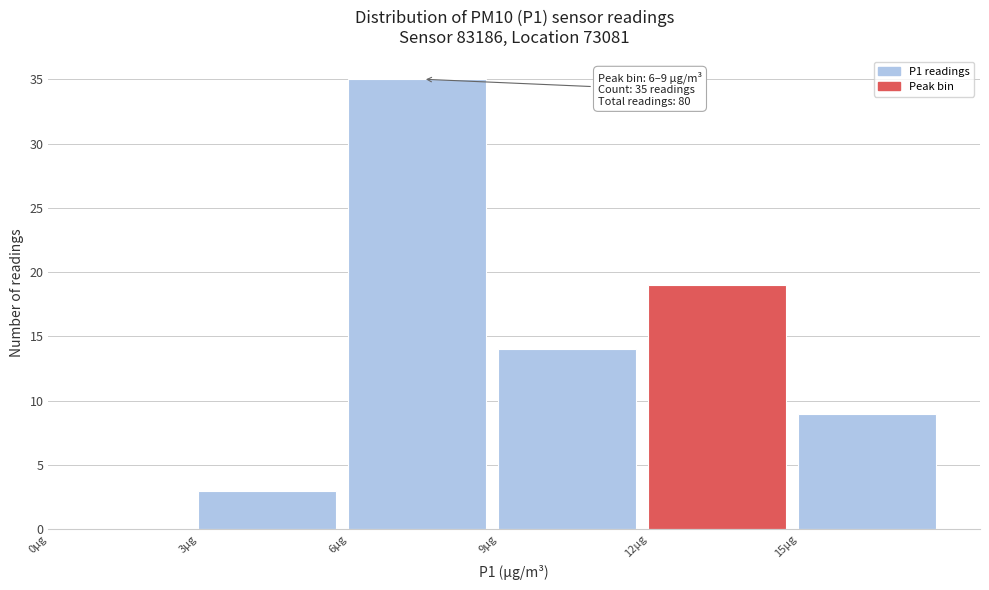

Which range on the x-axis has the tallest bar?

6 to 9